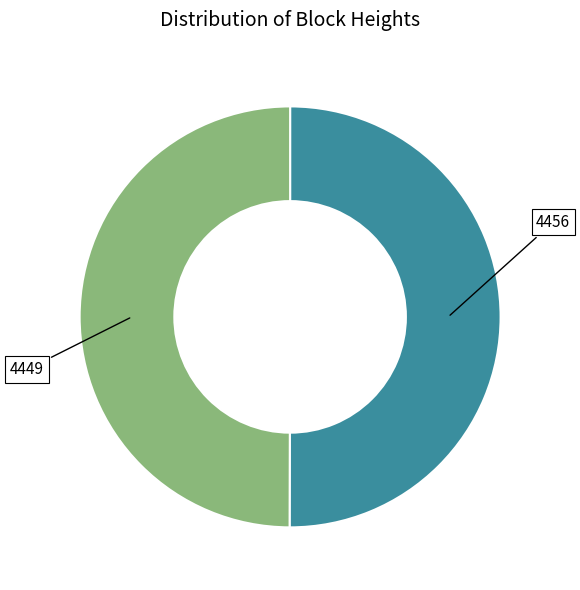

What is the ratio of the value at 4456 to the value at 4449?

1.0